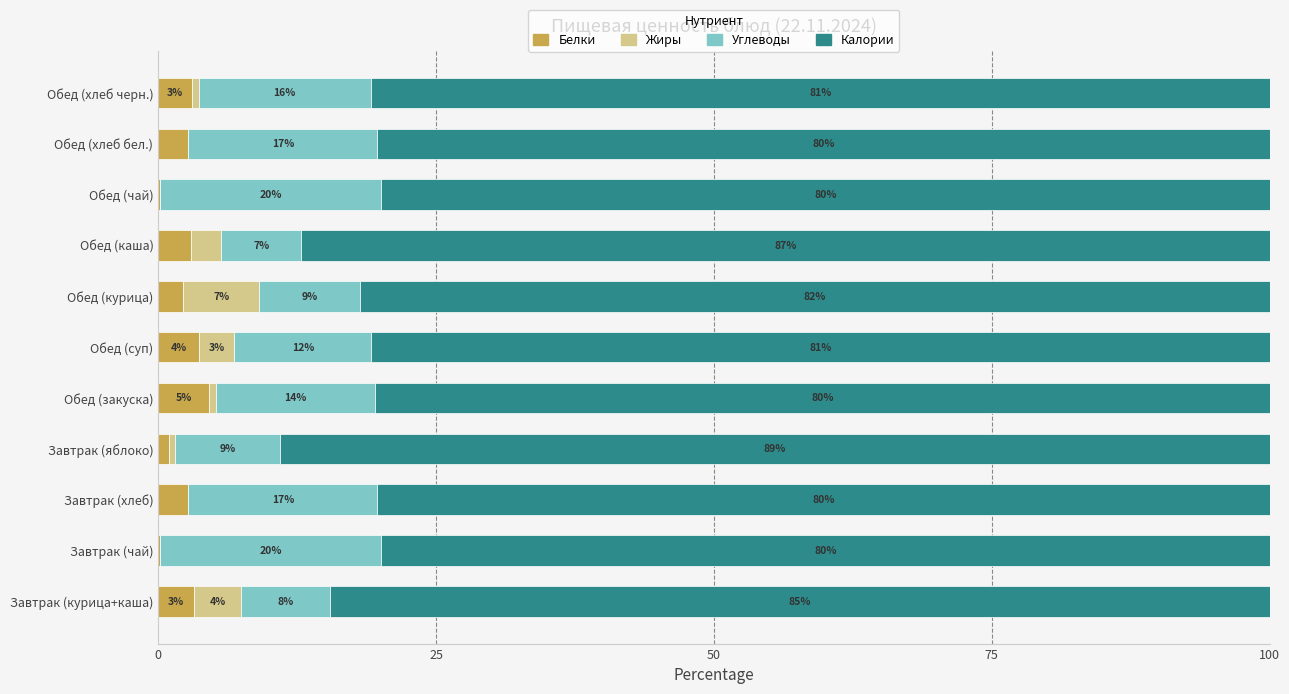

True or false: Белки has a value of 2.7 at Завтрак (хлеб).

True